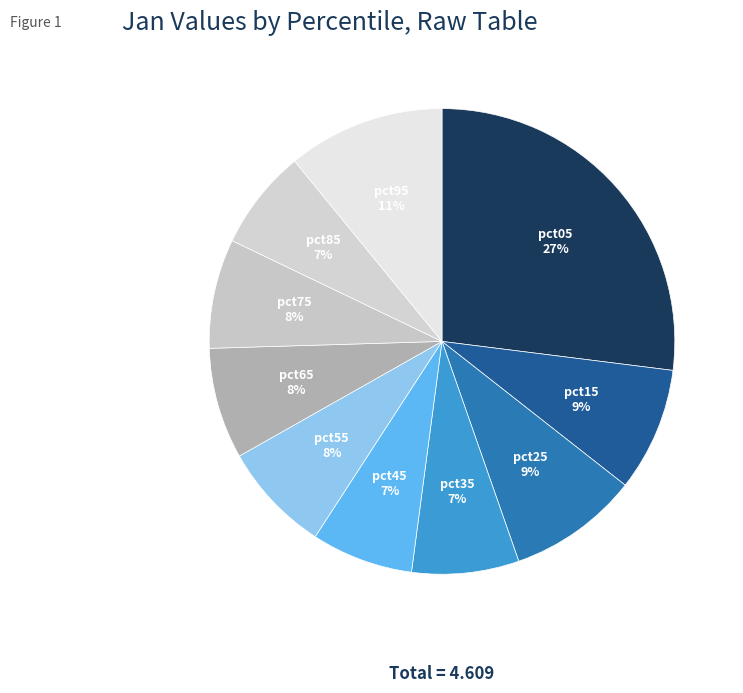

Which category has the biggest portion of the pie?

pct05